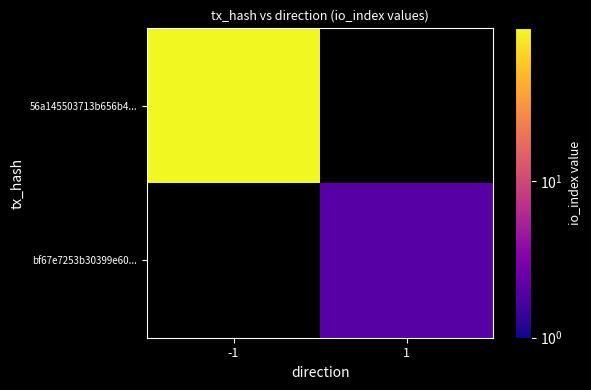

Is the value of 56a145503713b656b4... at -1 greater than the value of bf67e7253b30399e60... at -1?

No